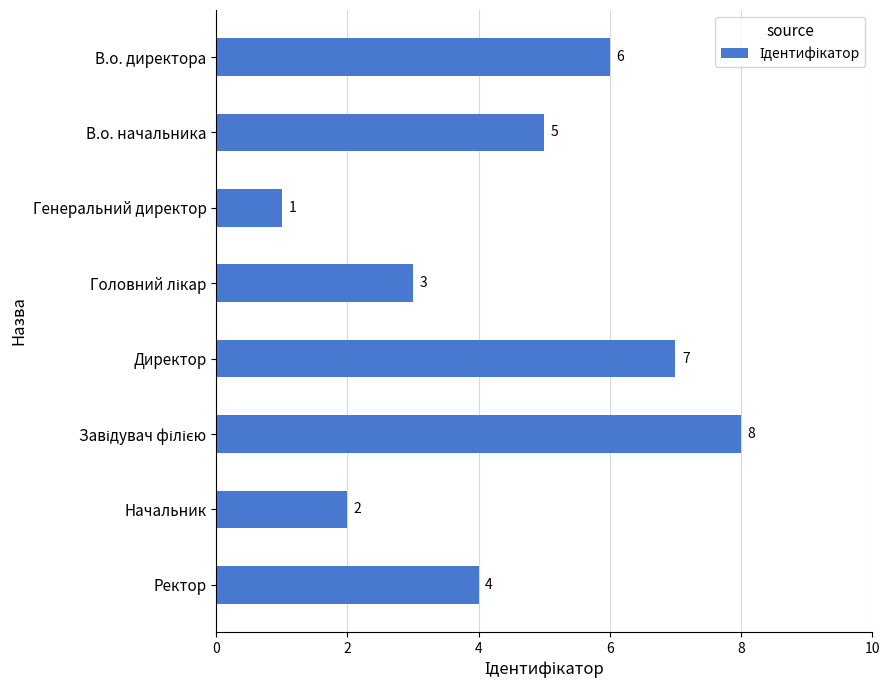

What is the label of the 8th bar from the top?

Ректор